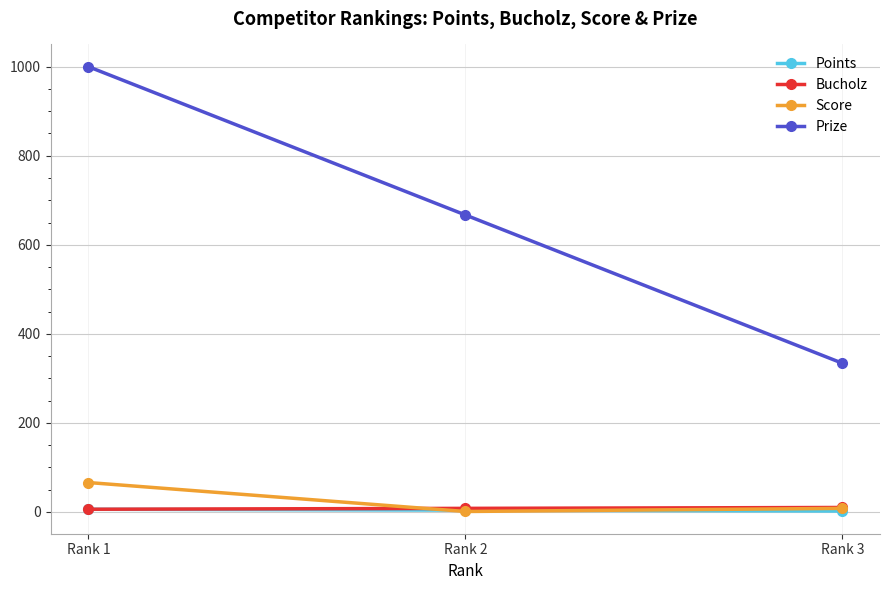

Between Rank 1 and Rank 2, which series saw the biggest shift?

Prize